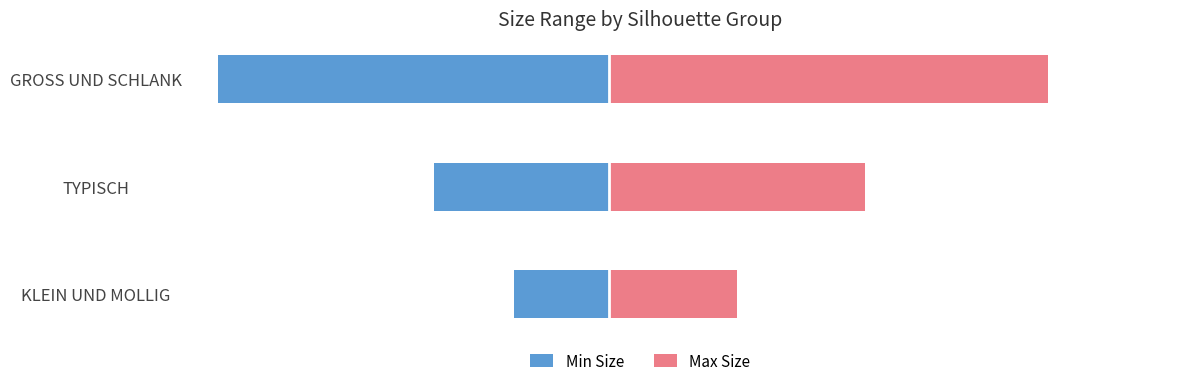

Reading right to left, list all the values displayed in this chart.

Min Size: -98	-44	-24
Max Size: 110	64	32